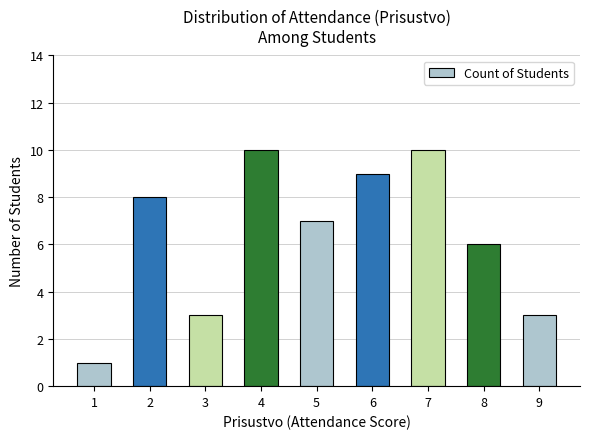

Does the chart contain any negative values?

No